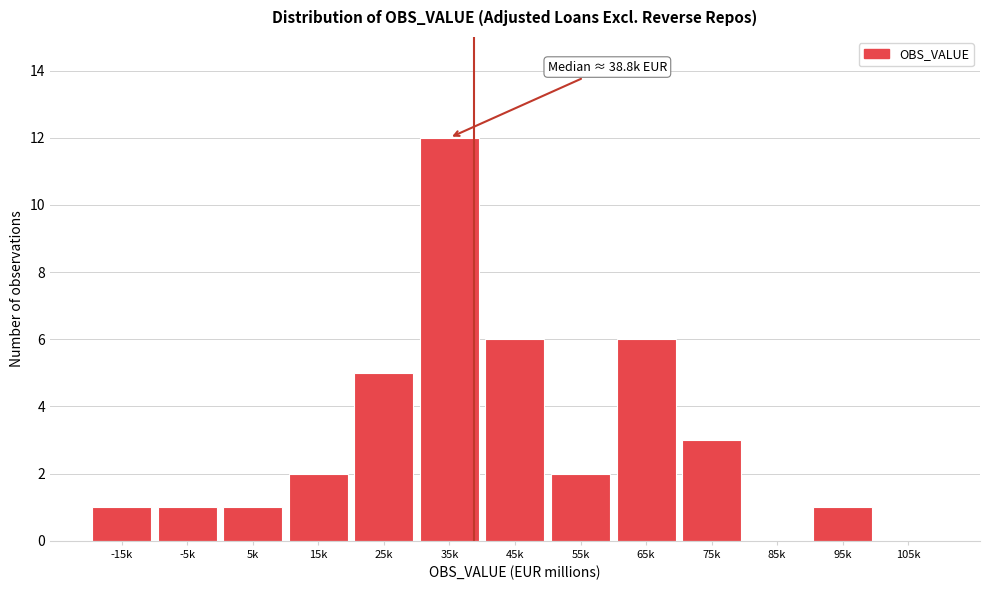

Reading left to right, list all the values displayed in this chart.

-15k=1	-5k=1	5k=1	15k=2	25k=5	35k=12	45k=6	55k=2	65k=6	75k=3	85k=0	95k=1	105k=0